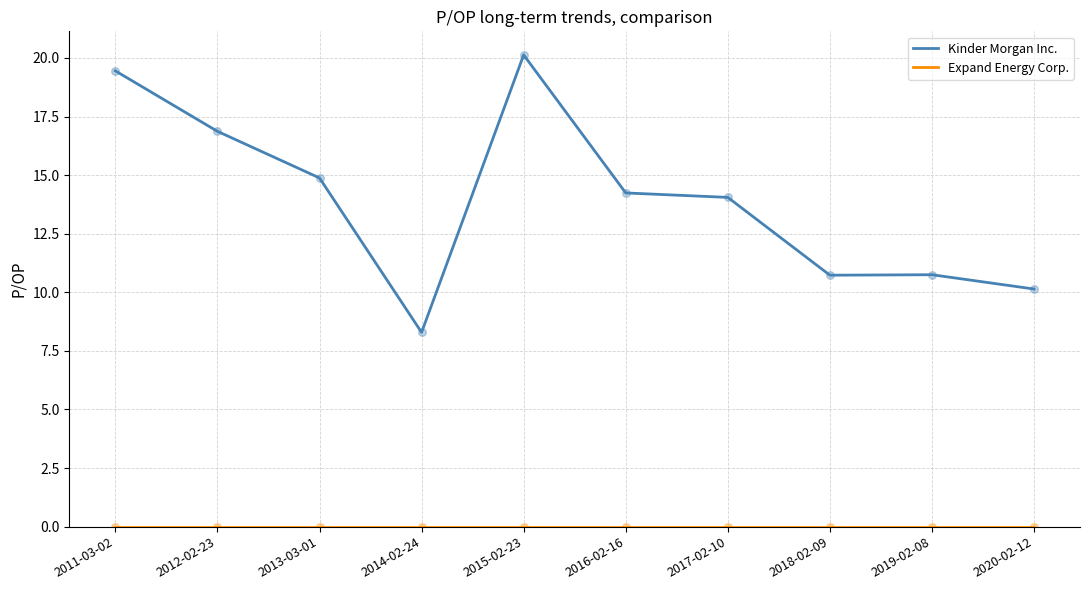

At which category is the sum across all series the highest?

2015-02-23